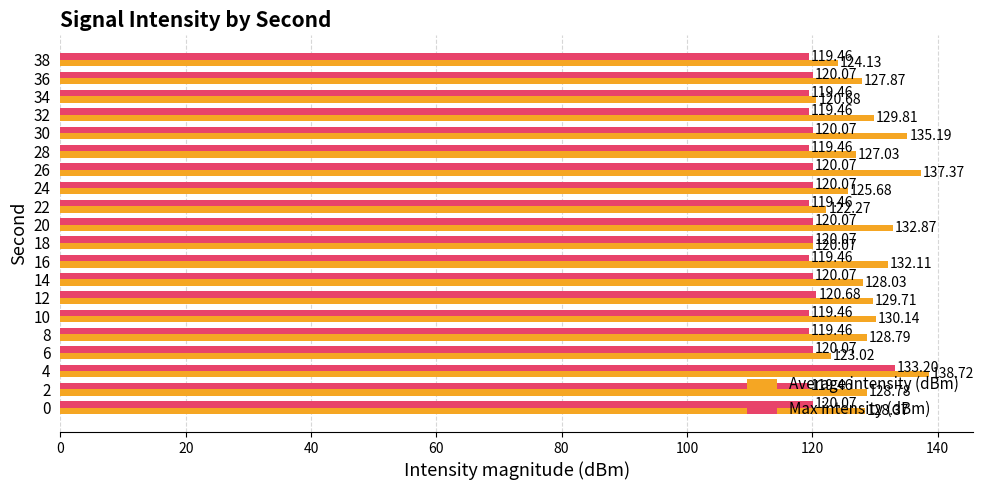

Rank the series by their average value, from highest to lowest.

Average intensity (dBm), Max intensity (dBm)